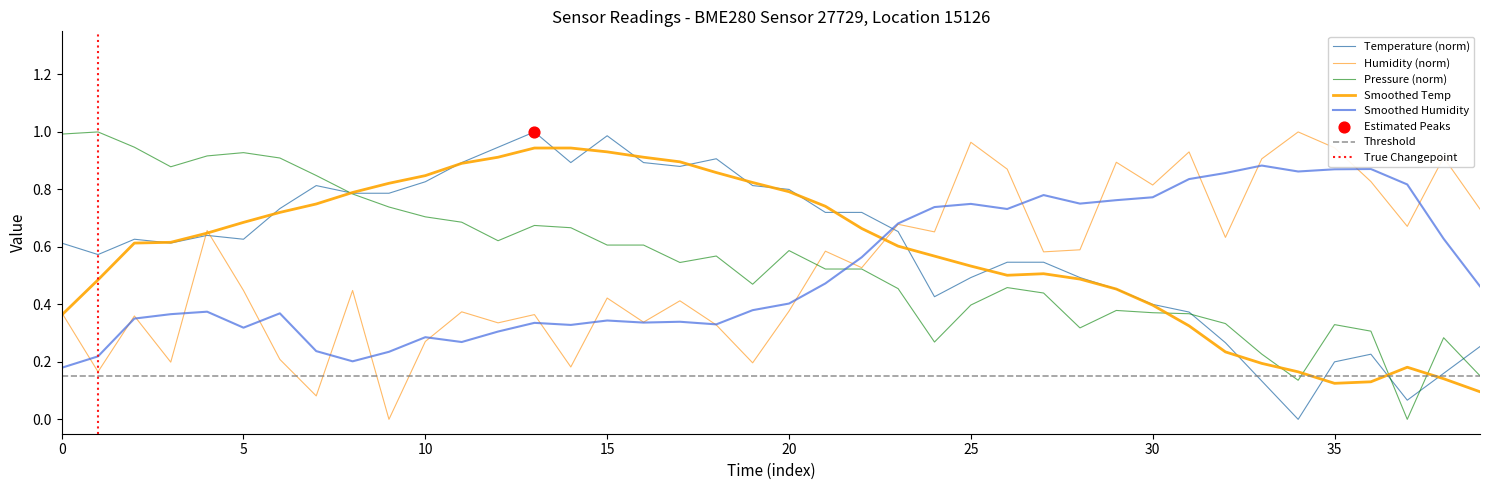

What is the total value across all series at 22?

1.8